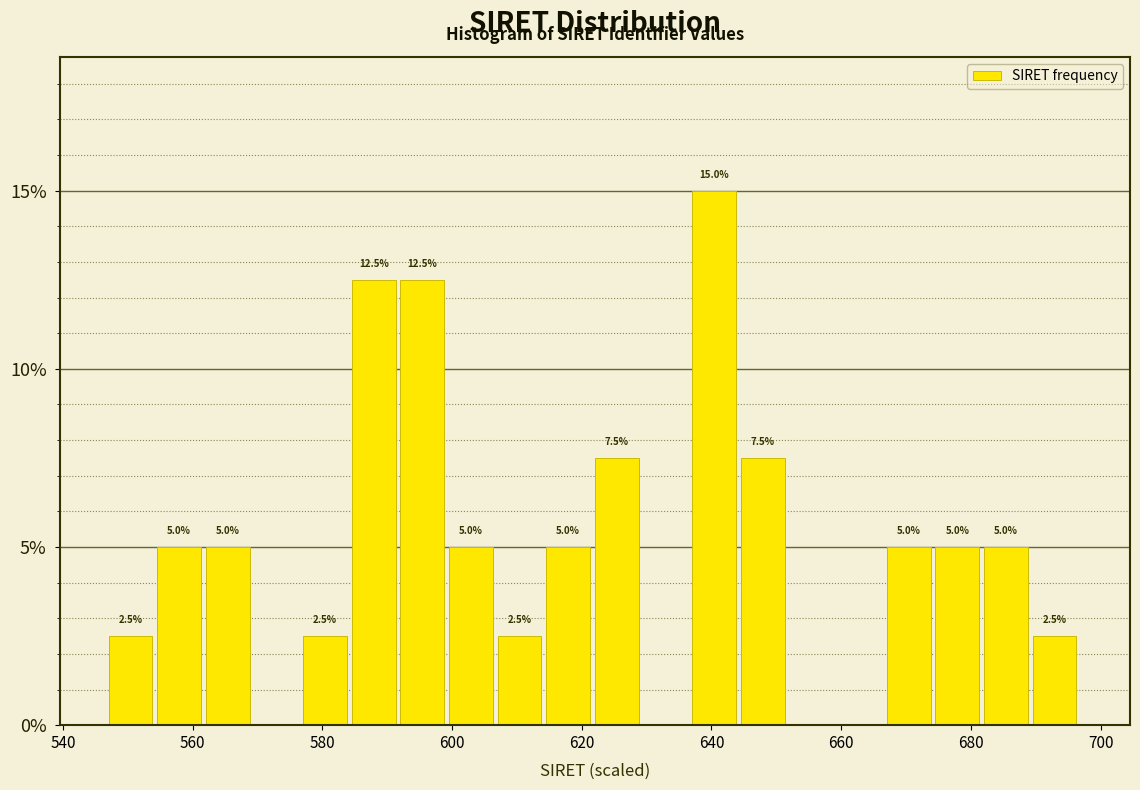

Read against the x-axis, roughly where is the centre of the tallest bar?

640